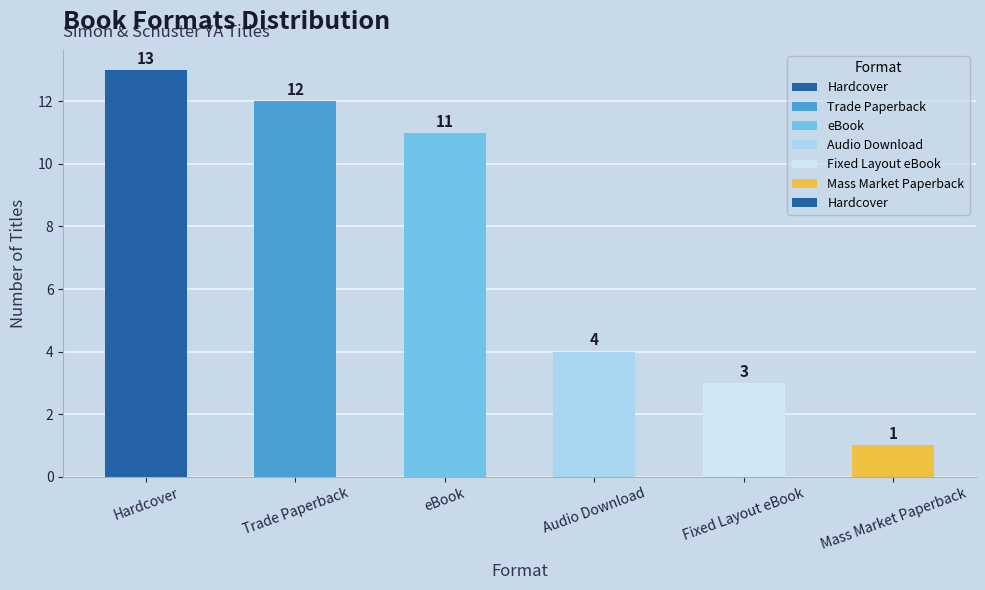

At which label is the value closest to 7?

Audio Download